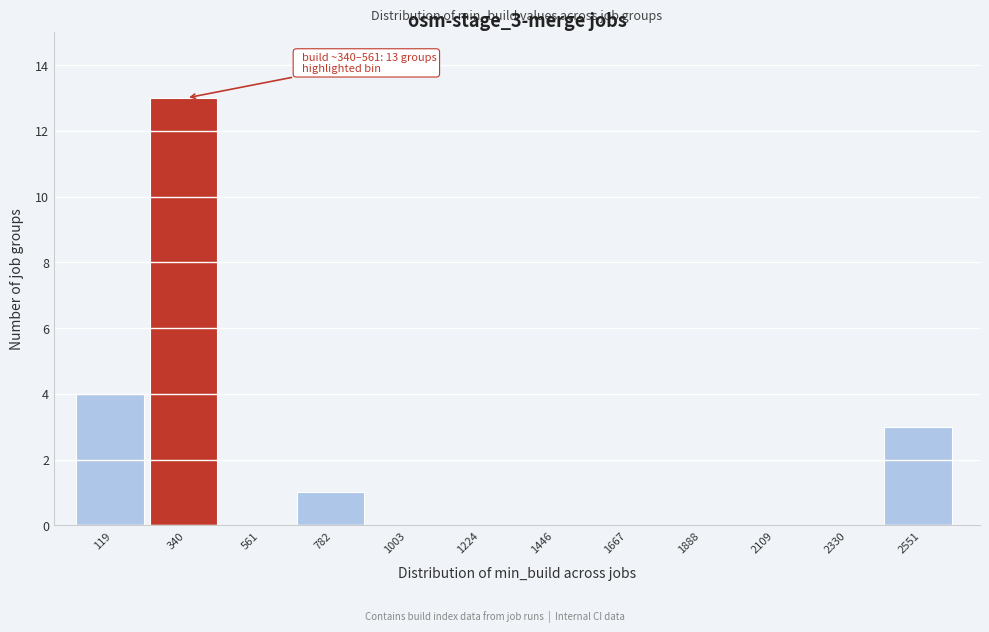

Reading left to right, transcribe all the data shown in this chart.

119=4	340=13	561=0	782=1	1003=0	1224=0	1446=0	1667=0	1888=0	2109=0	2330=0	2551=3